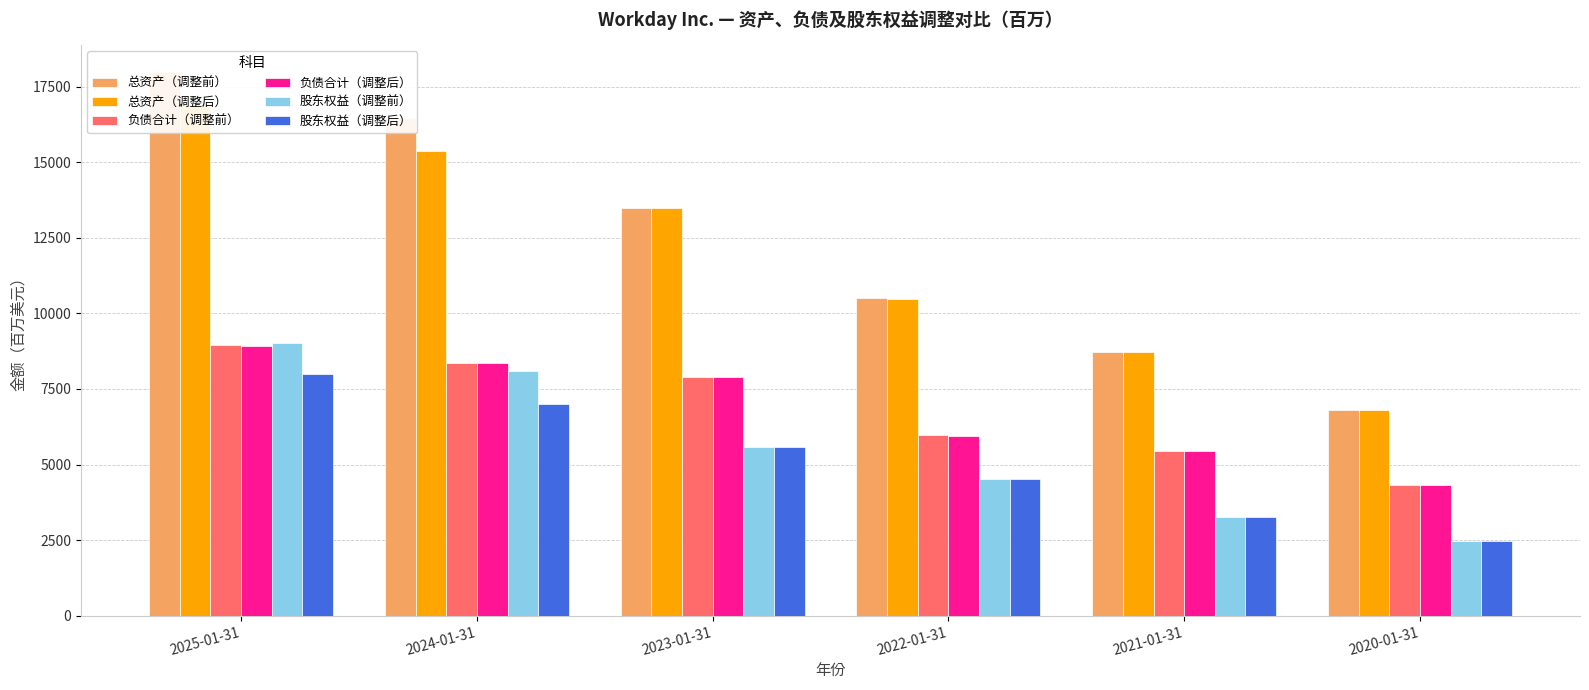

Reading left to right, what are all the values shown in this chart?

总资产（调整前）: 2025-01-31=17977	2024-01-31=16452	2023-01-31=13486	2022-01-31=10499	2021-01-31=8718	2020-01-31=6816
总资产（调整后）: 2025-01-31=16938	2024-01-31=15387	2023-01-31=13474	2022-01-31=10487	2021-01-31=8708	2020-01-31=6809
负债合计（调整前）: 2025-01-31=8943	2024-01-31=8370	2023-01-31=7901	2022-01-31=5963	2021-01-31=5441	2020-01-31=4330
负债合计（调整后）: 2025-01-31=8936	2024-01-31=8368	2023-01-31=7899	2022-01-31=5959	2021-01-31=5440	2020-01-31=4329
股东权益（调整前）: 2025-01-31=9034	2024-01-31=8082	2023-01-31=5586	2022-01-31=4535	2021-01-31=3278	2020-01-31=2487
股东权益（调整后）: 2025-01-31=8002	2024-01-31=7019	2023-01-31=5574	2022-01-31=4528	2021-01-31=3268	2020-01-31=2481